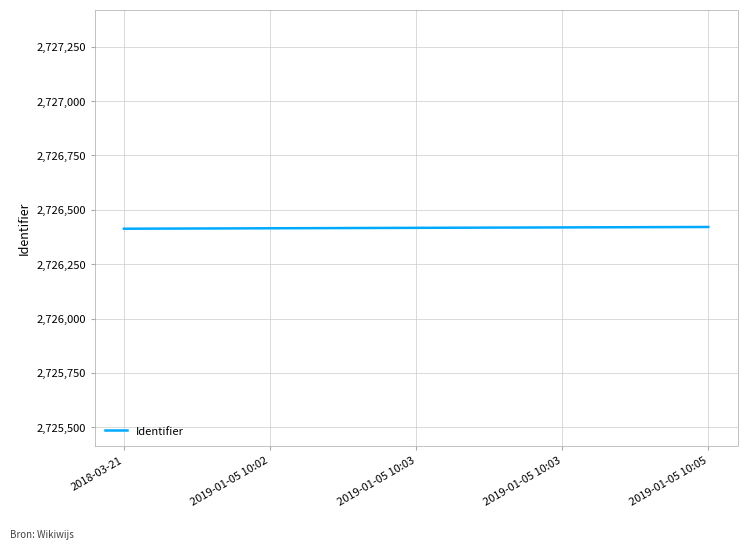

Count the values in the range 2726415 to 2726419.

3